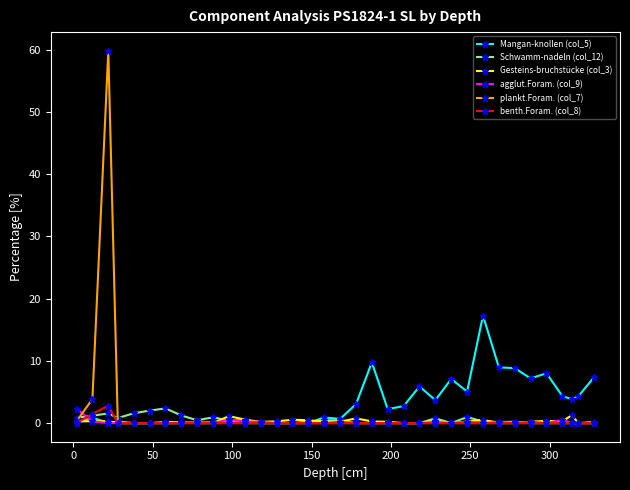

Which series has the widest spread of values?

plankt.Foram. (col_7)